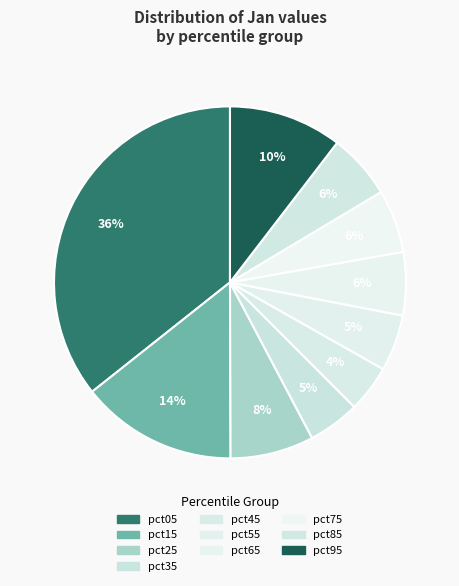

Which category has the smallest portion of the pie?

pct45